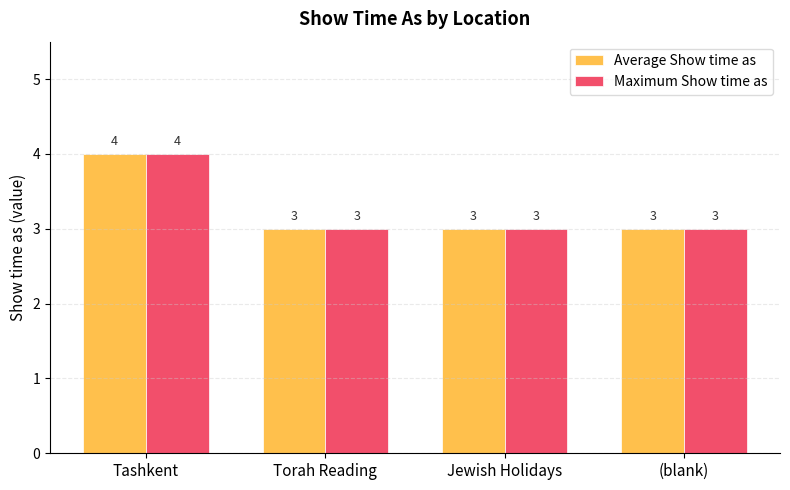

The value of Average Show time as at Tashkent is 3. True or false?

False